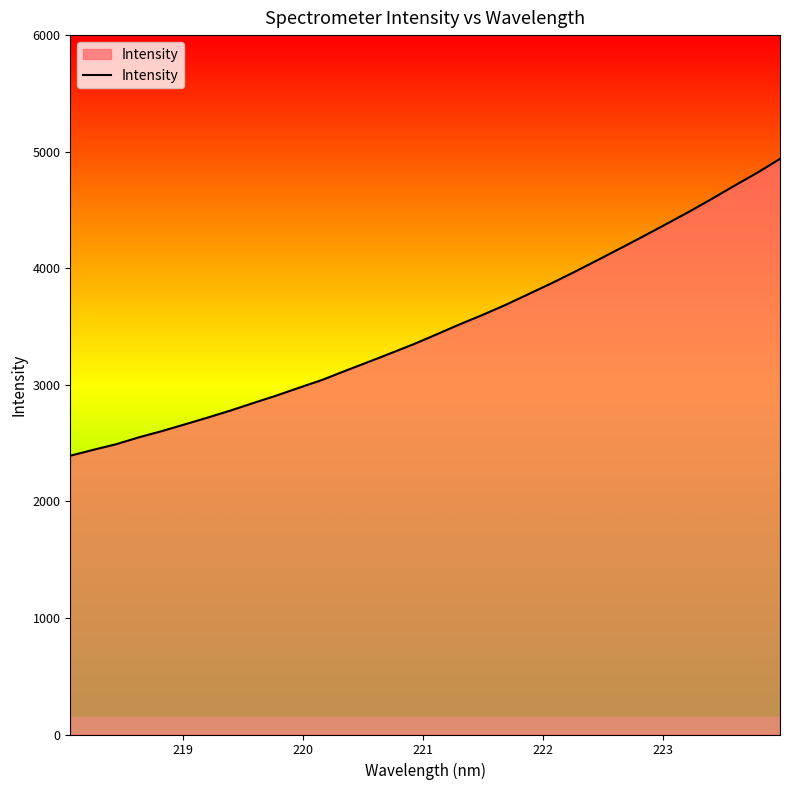

What is the greatest value displayed?

4938.4